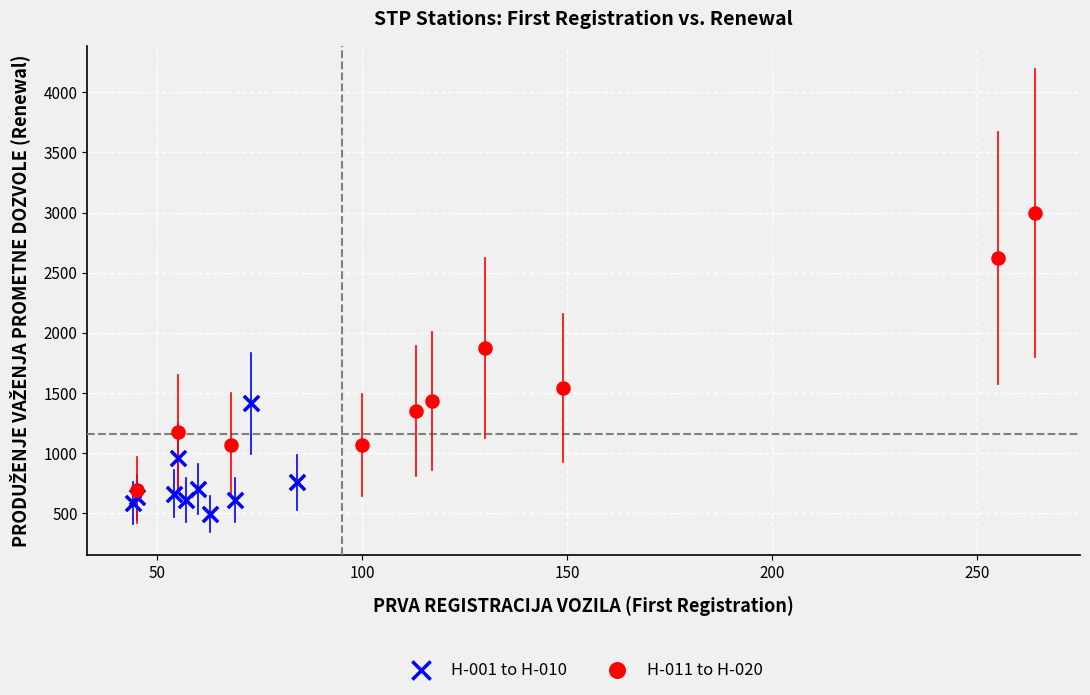

Which series reaches the minimum Y coordinate?

H-001 to H-010